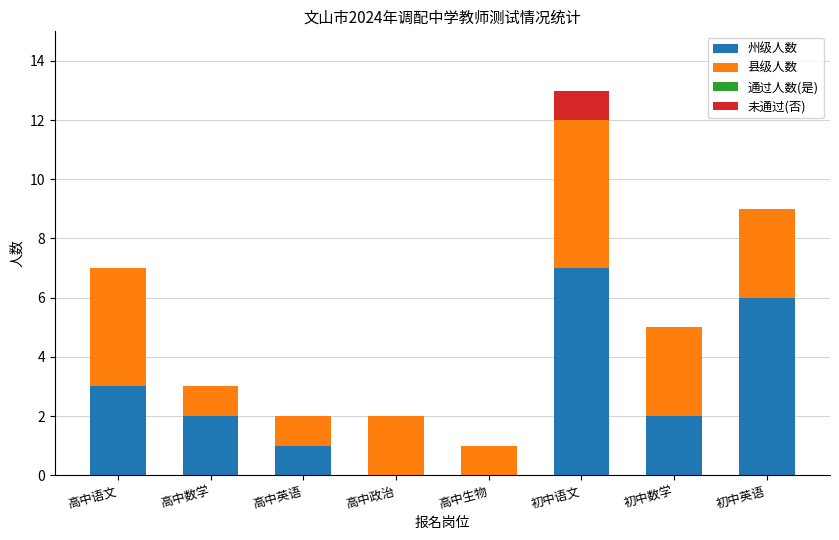

The 州级人数 series shows 7 at 初中语文. True or false?

True